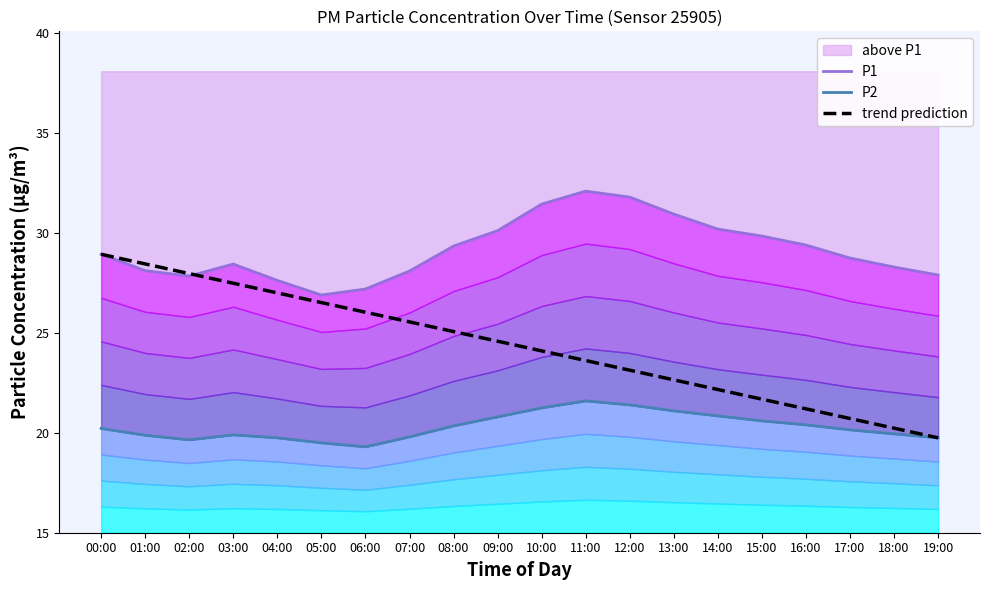

What is the difference between the second highest and second lowest values in the P1 series?

4.6